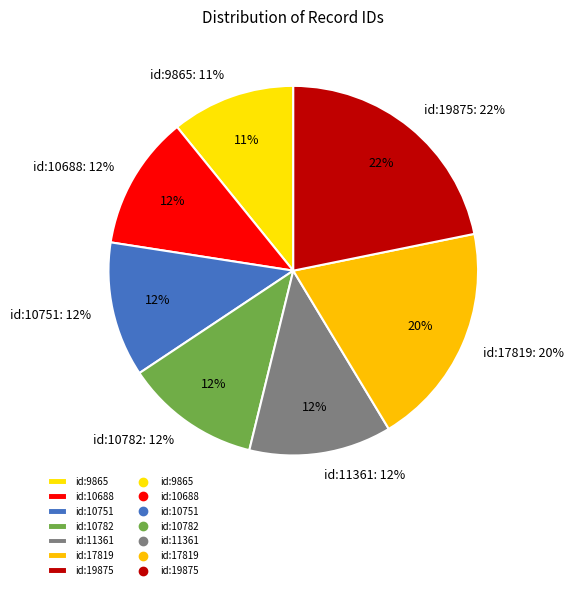

To the nearest percent, what percentage of the pie is id:10782?

12%